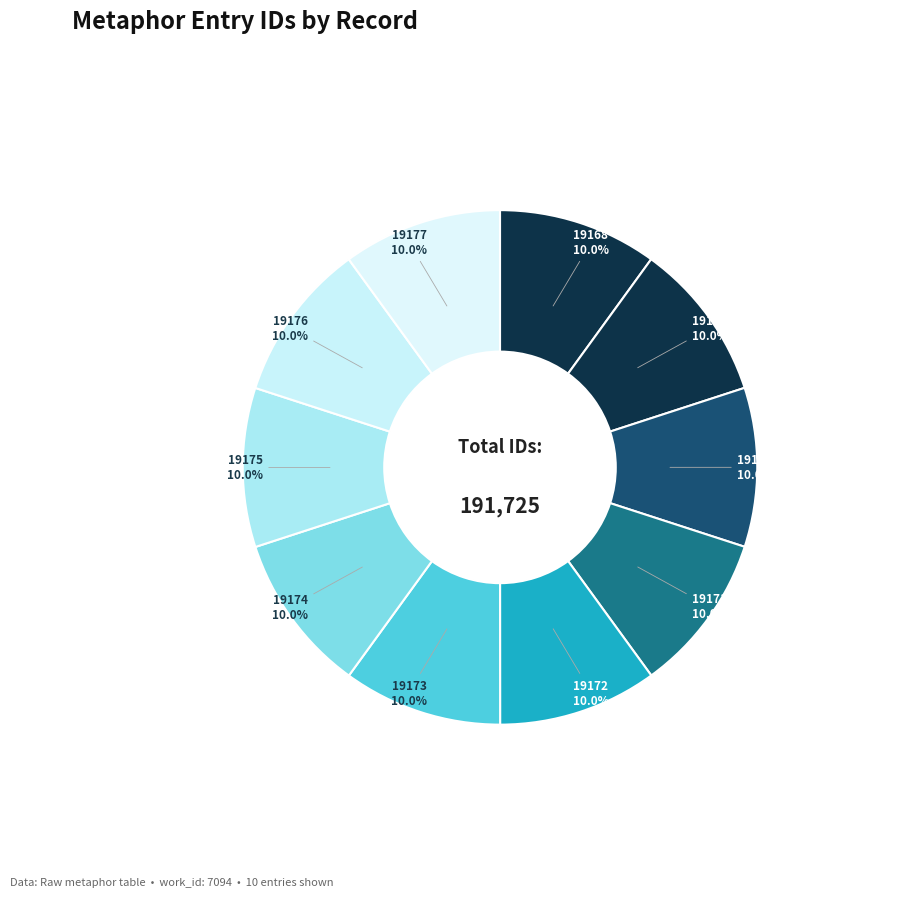

Does 19172 account for over 50% of the chart?

No